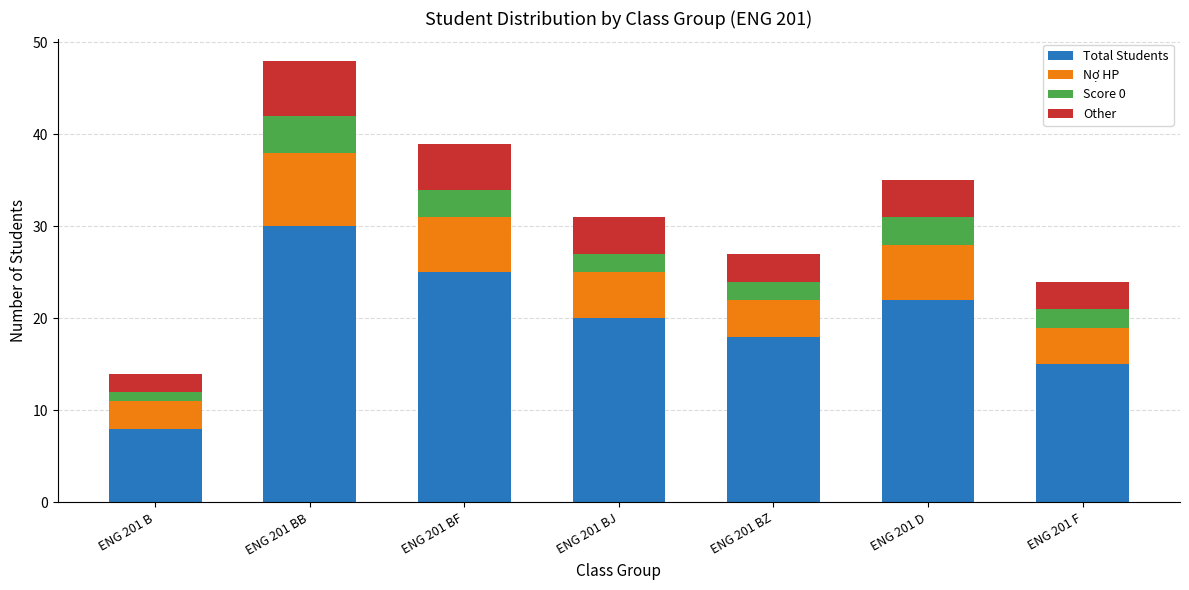

What is the average value of the Total Students series?

20